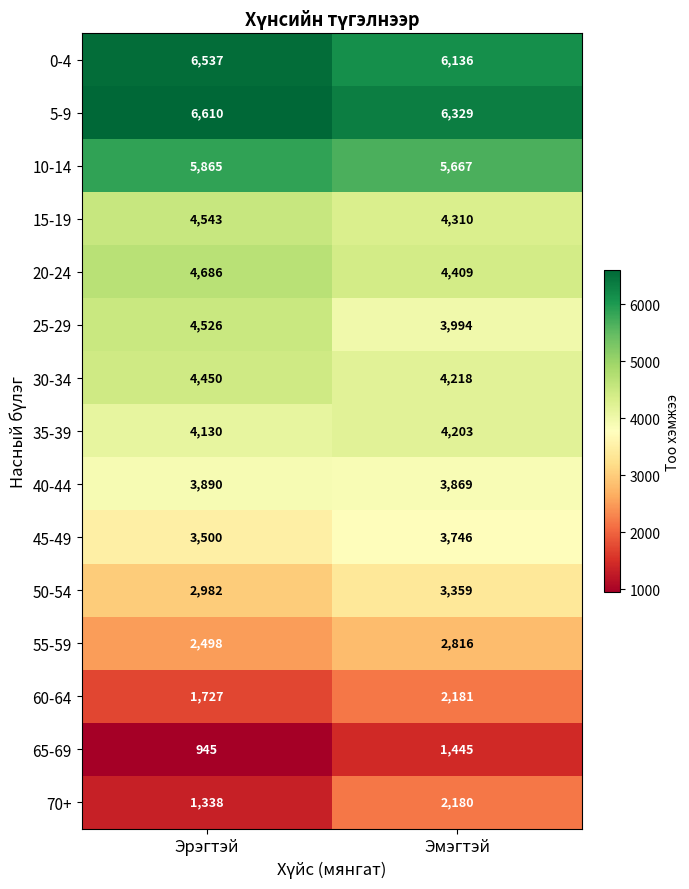

What is the maximum value shown in the chart?

6610